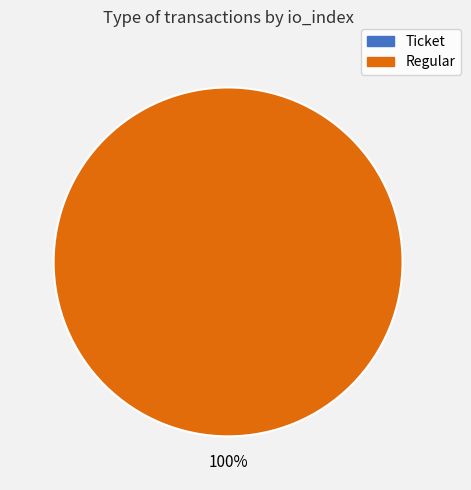

Which has a higher value, Ticket or Regular?

Regular